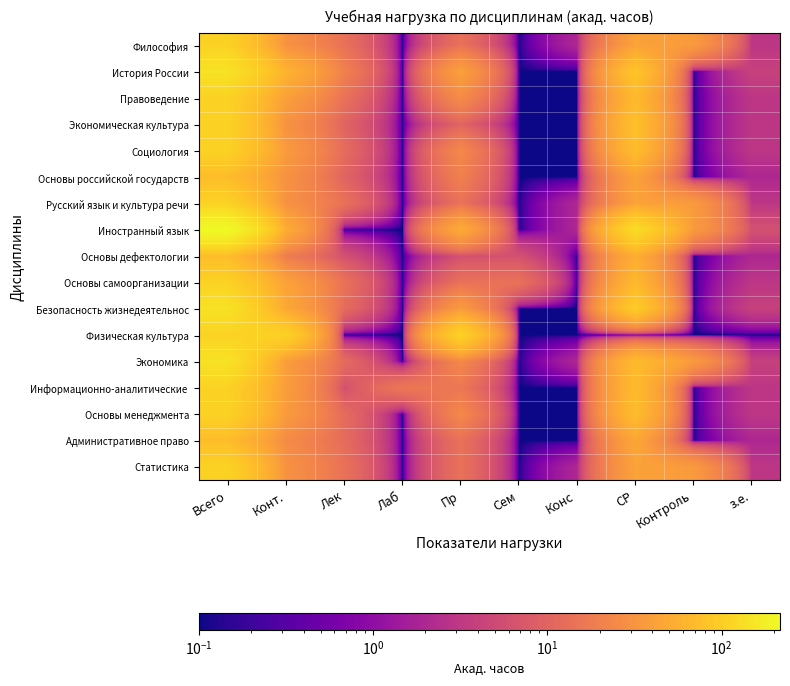

Which category has the highest value across all series?

Всего